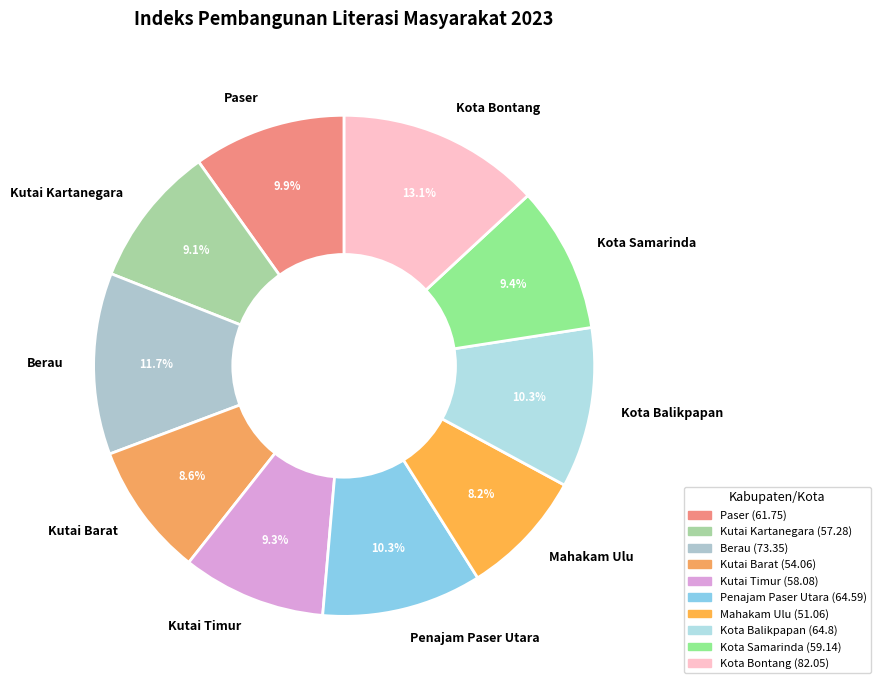

To the nearest percent, what is the difference between the largest and smallest slice percentages?

5%